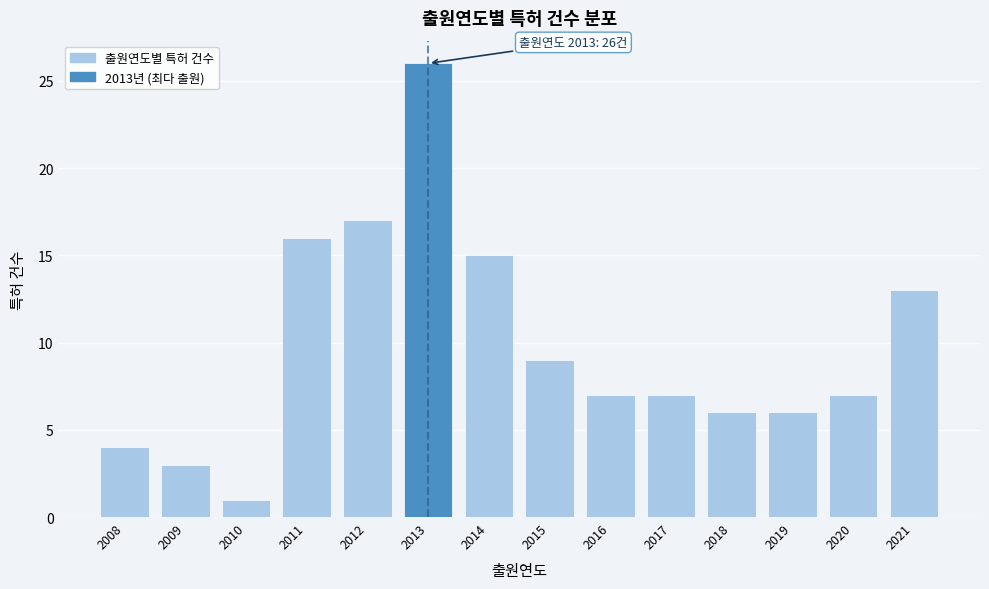

Reading right to left, list all the values displayed in this chart.

13	7	6	6	7	7	9	15	26	17	16	1	3	4